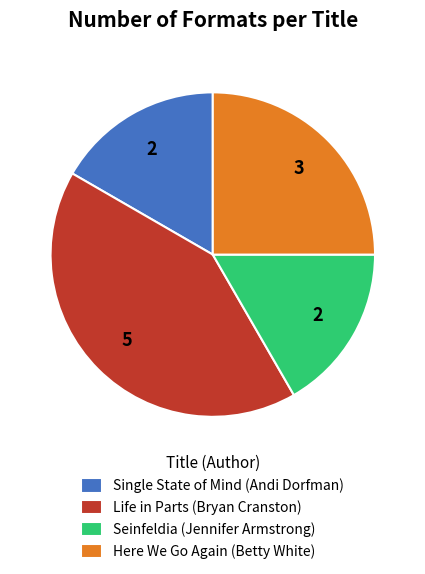

Does Seinfeldia (Jennifer Armstrong) represent more than half of the total?

No